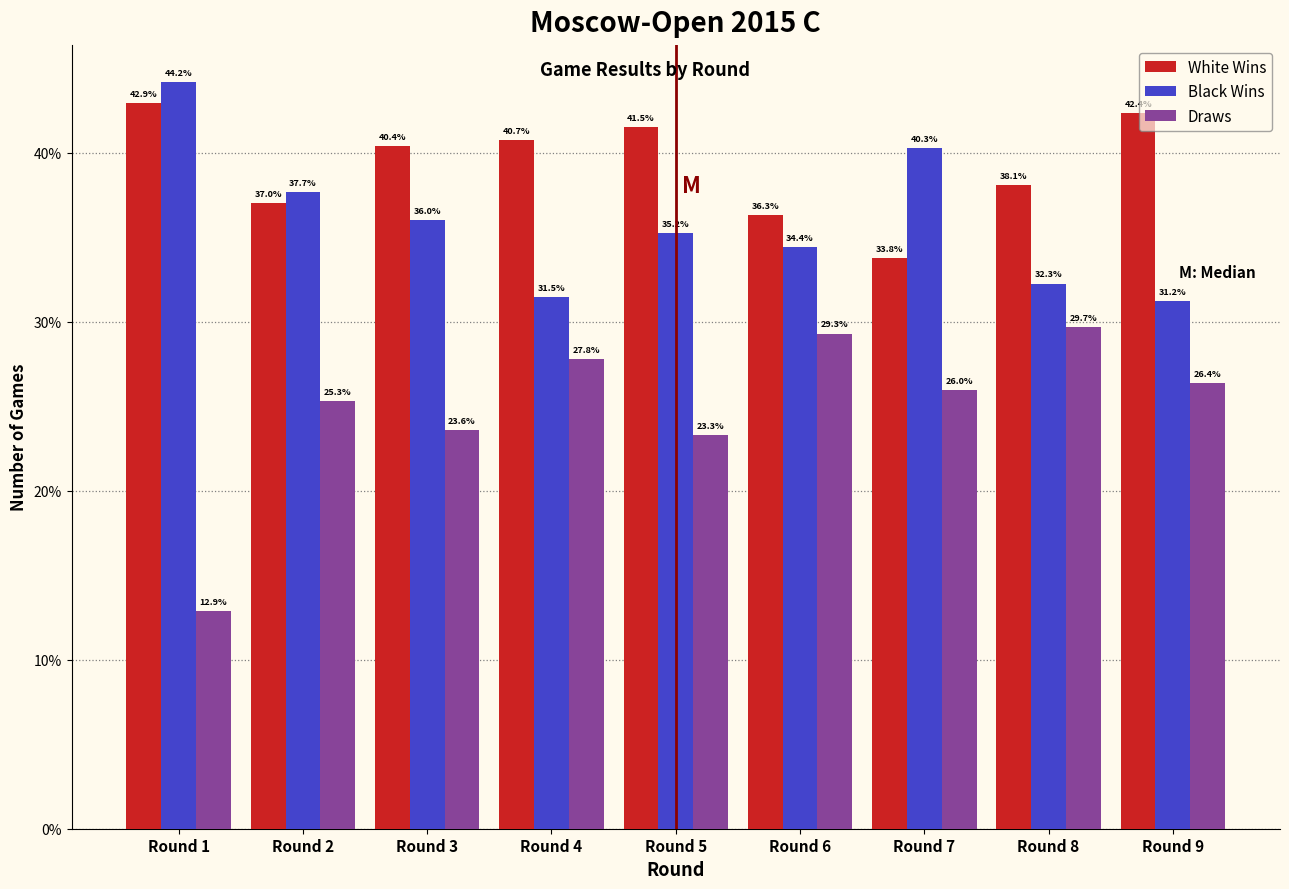

At how many categories does at least one series exceed 27?

9